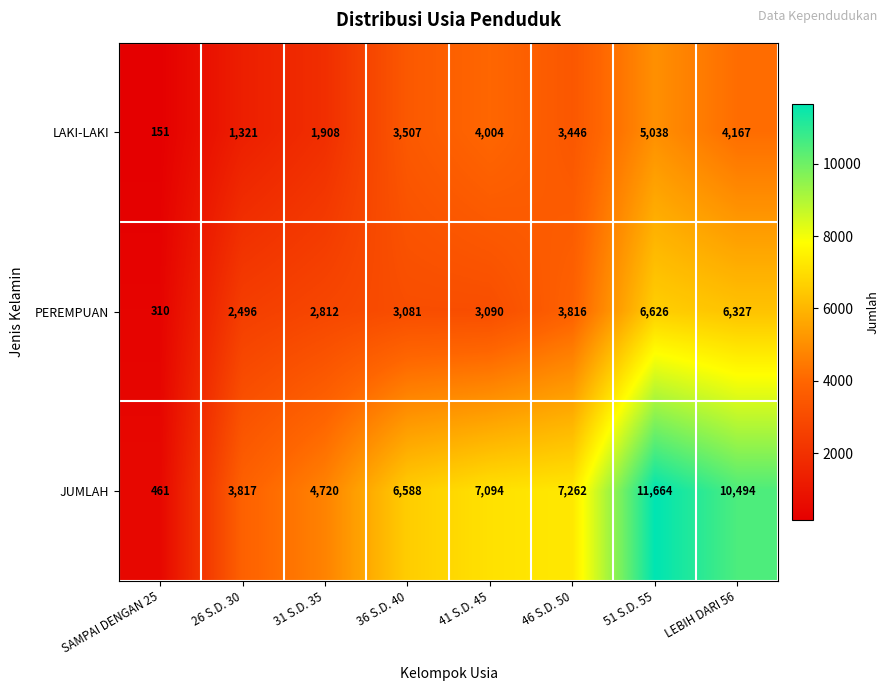

Which series has the largest range (max minus min)?

JUMLAH